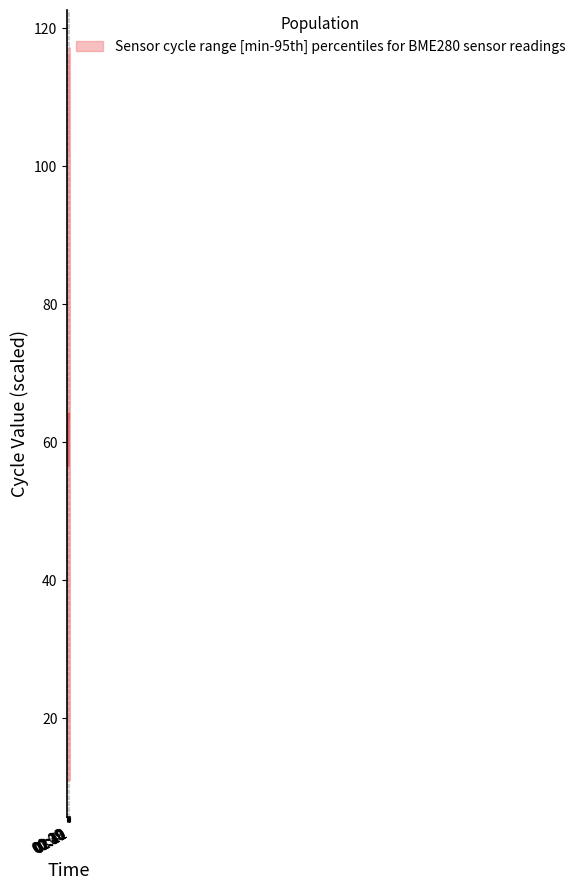

The value at 02:51 is 107.5. True or false?

False